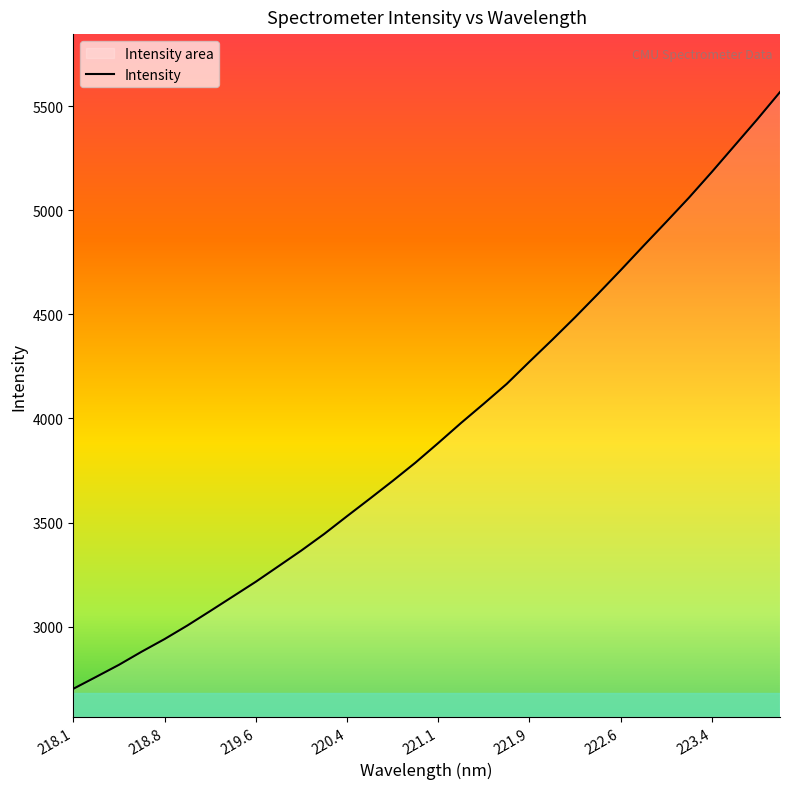

How many categories are shown in the chart?

32